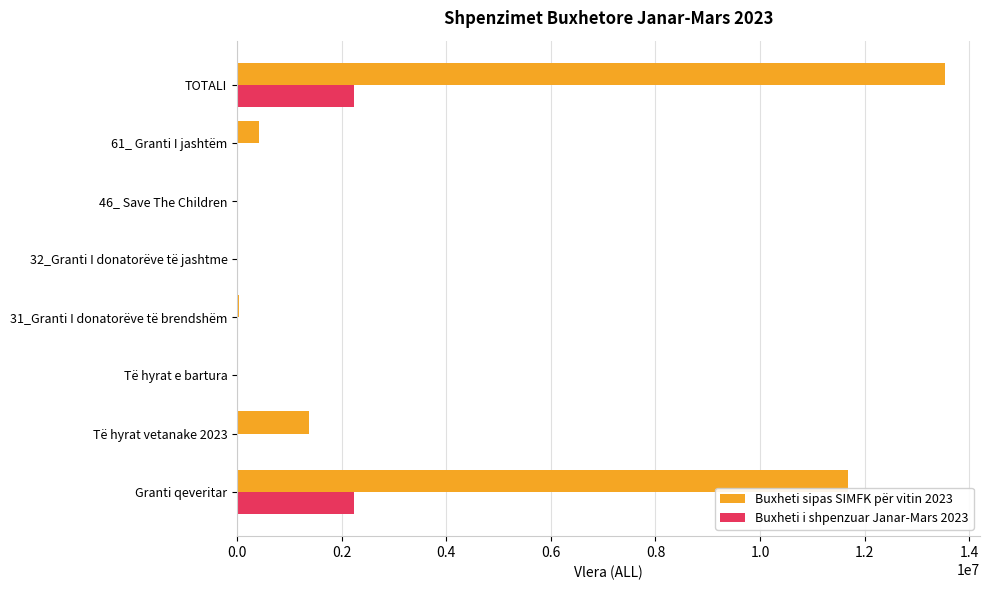

Which series changed the most between Granti qeveritar and Të hyrat e bartura?

Buxheti sipas SIMFK për vitin 2023